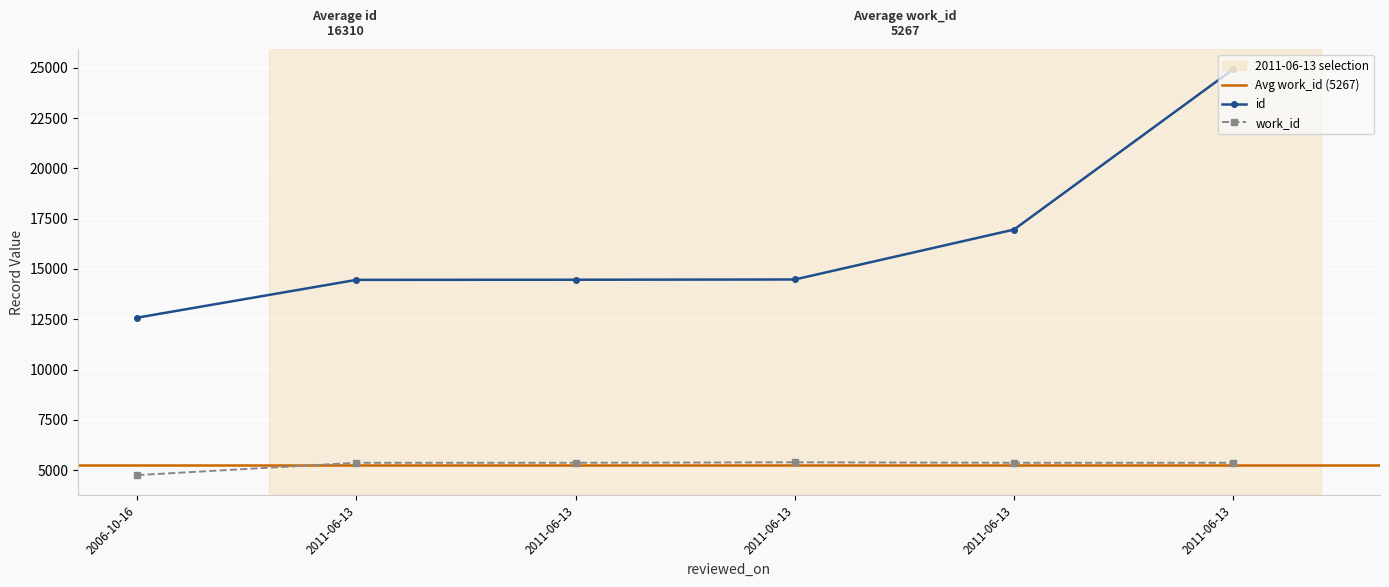

Is it true that work_id equals 5366 at 2011-06-13?

True